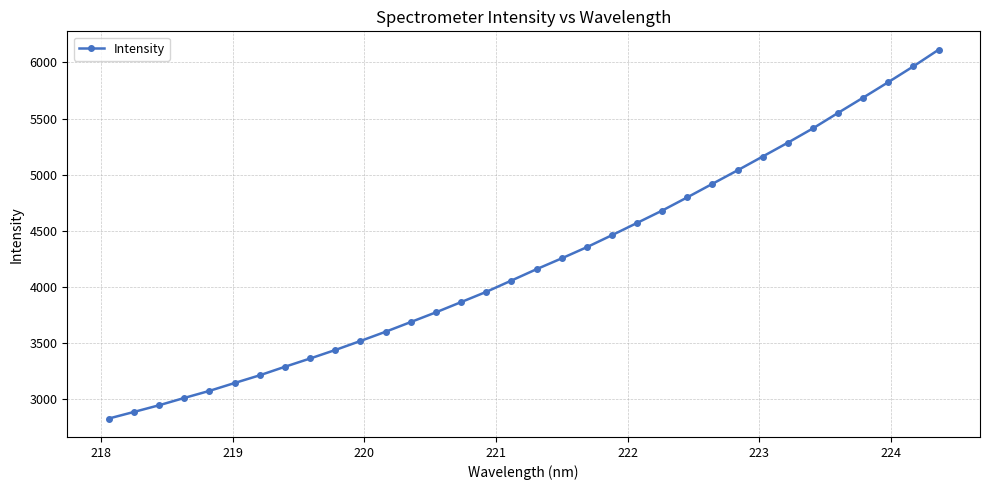

What is the sum of all values?

143839.5